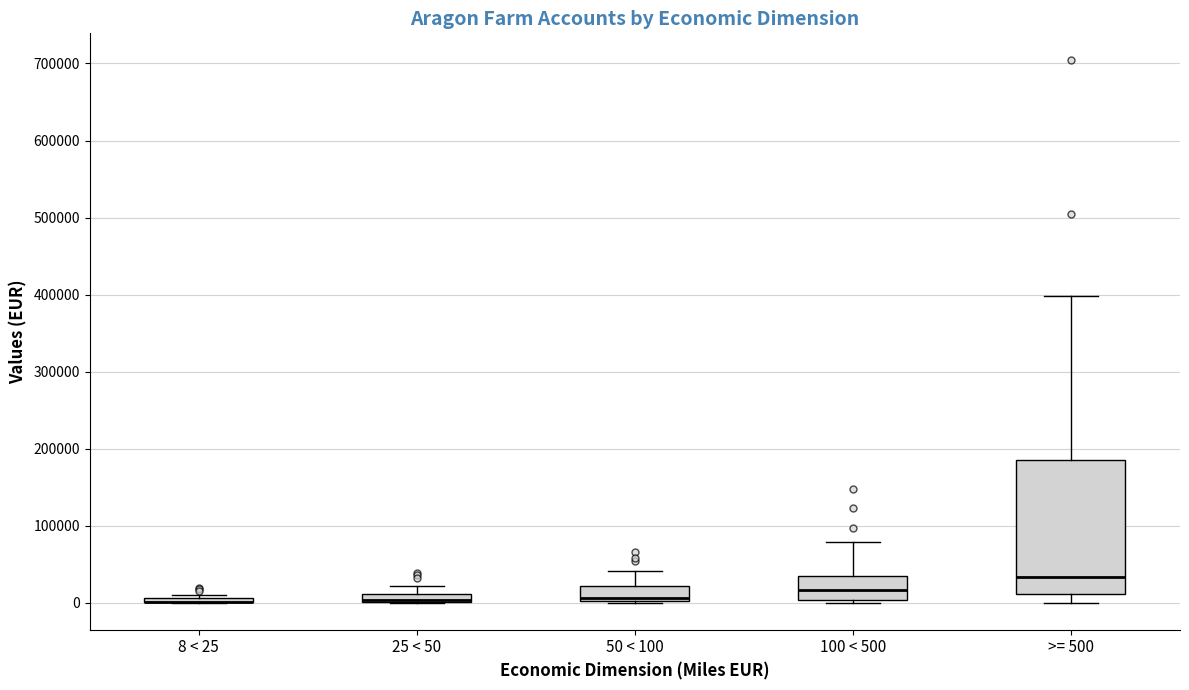

Where is the lower edge of the box for 8 < 25 on the y-axis? The values are not printed on the chart, so give them approximately, as read against the axis.

0